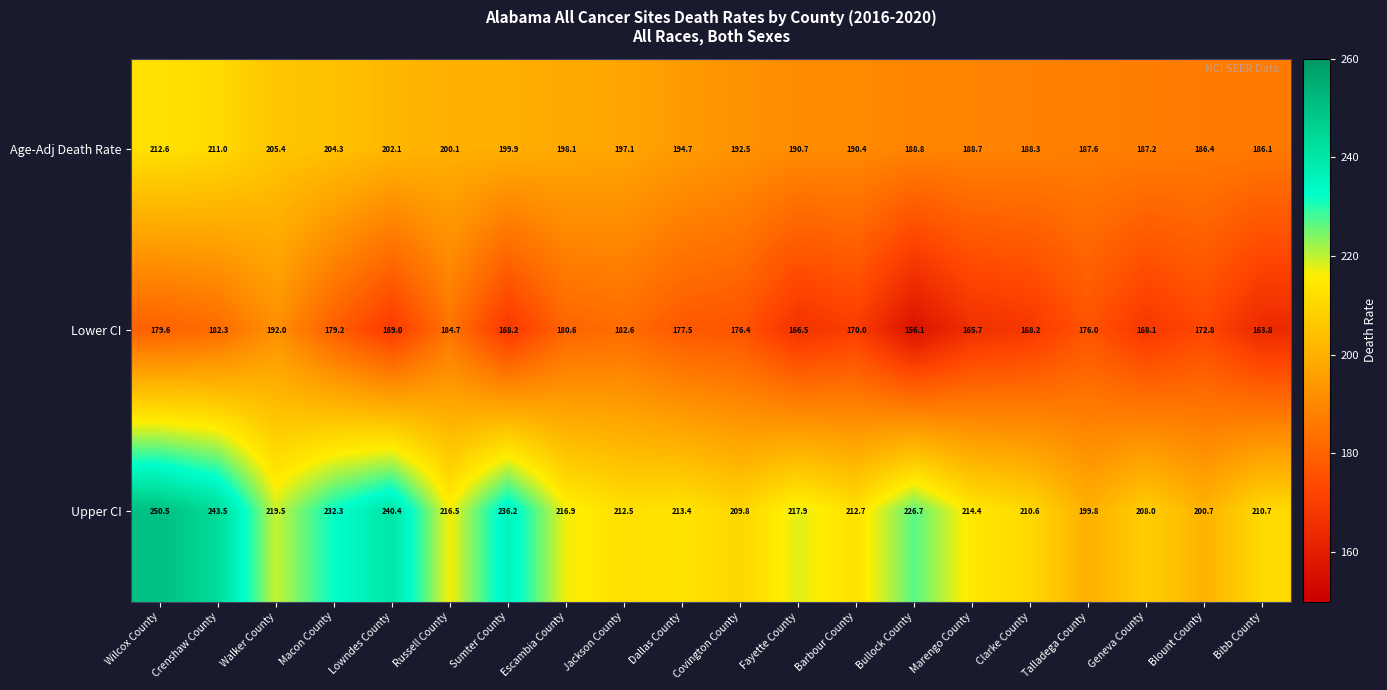

What is the spread (max minus min) of values at Sumter County?

68.0